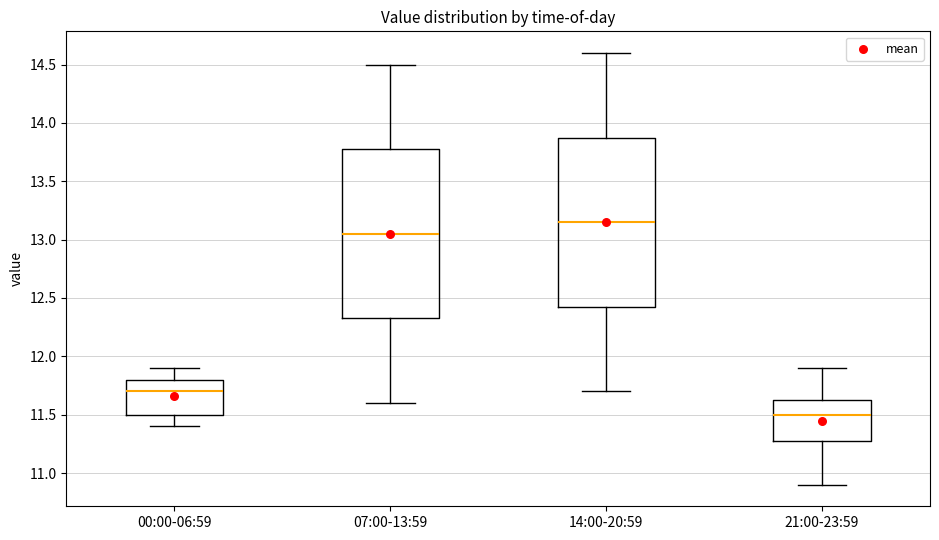

Where does the median line of the box for 14:00-20:59 sit on the y-axis? The values are not printed on the chart, so give them approximately, as read against the axis.

13.15